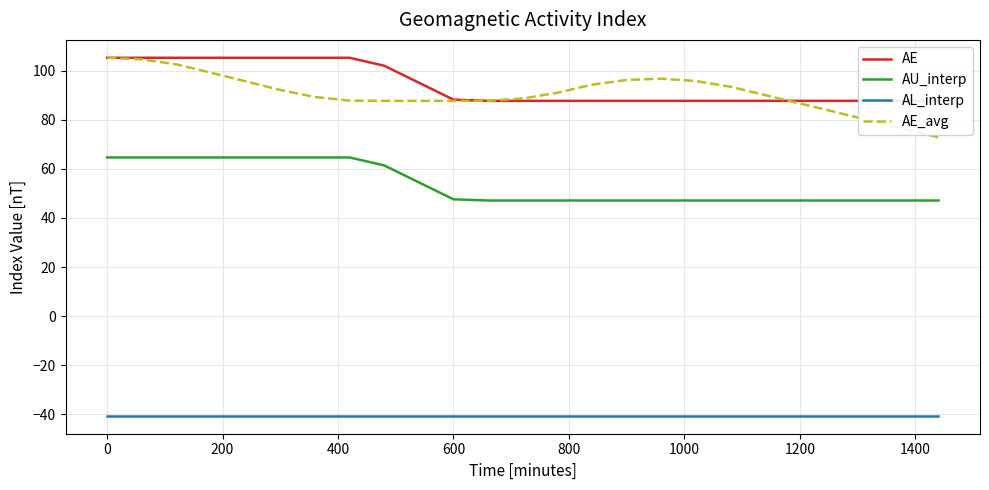

What is the highest value of the AE_avg series?

105.2